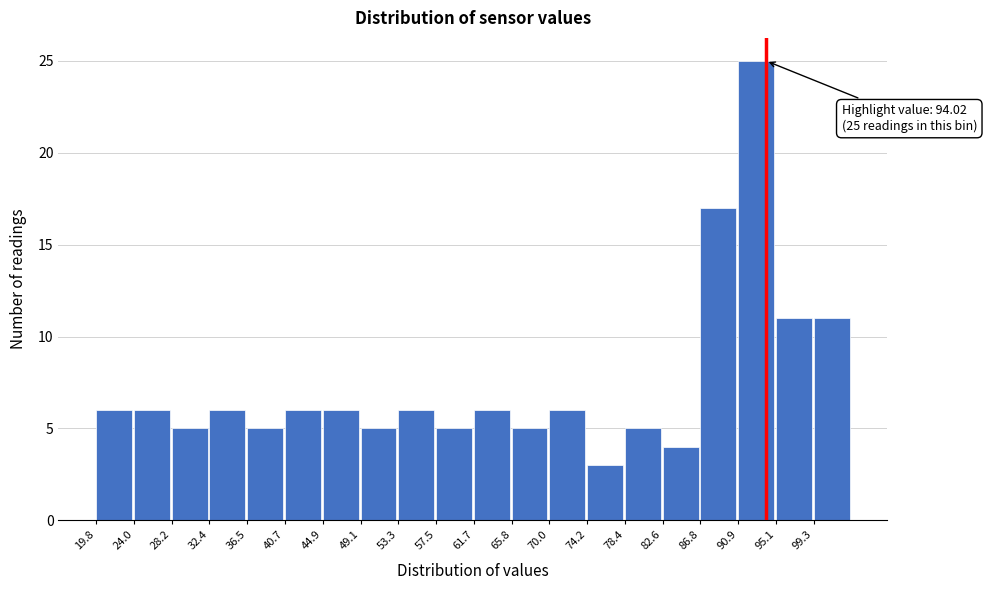

Which range on the x-axis has the tallest bar?

91.0 to 95.0